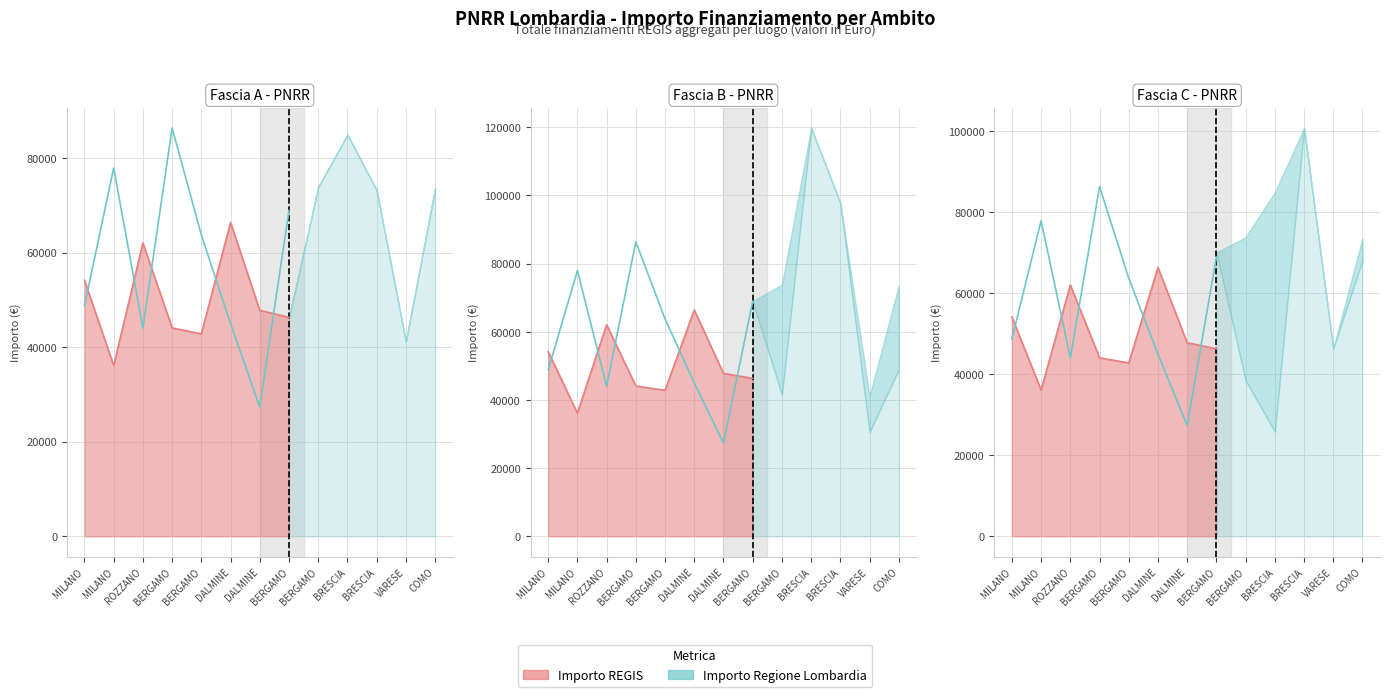

At which label does the data first exceed 63747?

MILANO